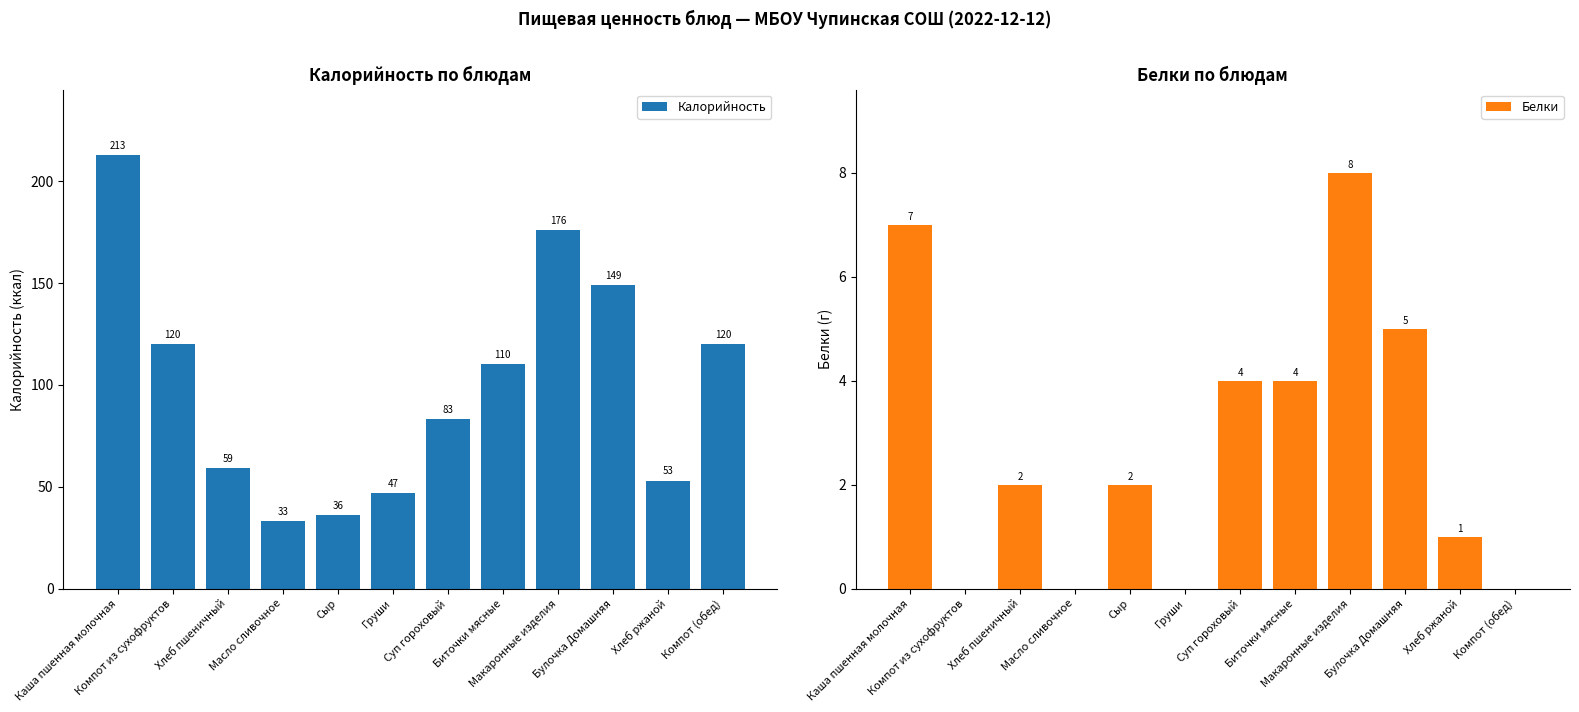

Which category has the highest value across all series?

Каша пшенная молочная